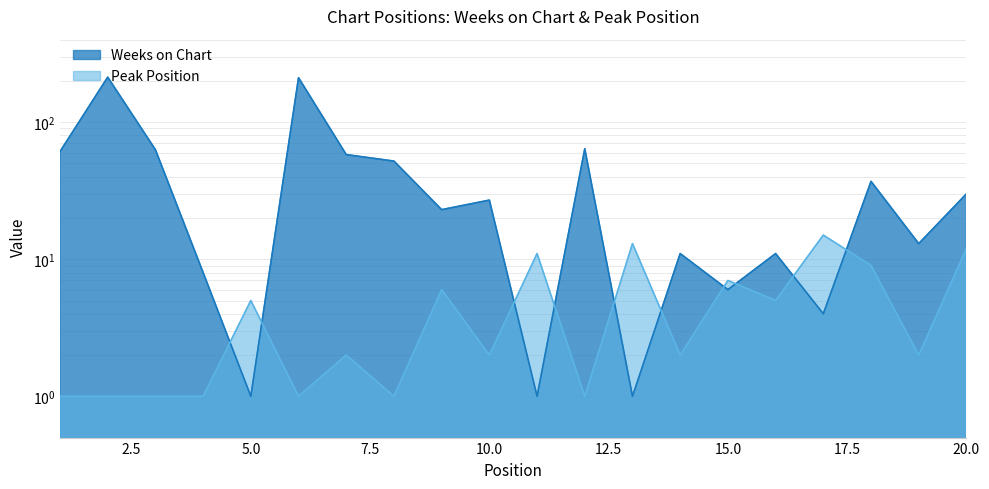

How many lines are shown in the chart?

2